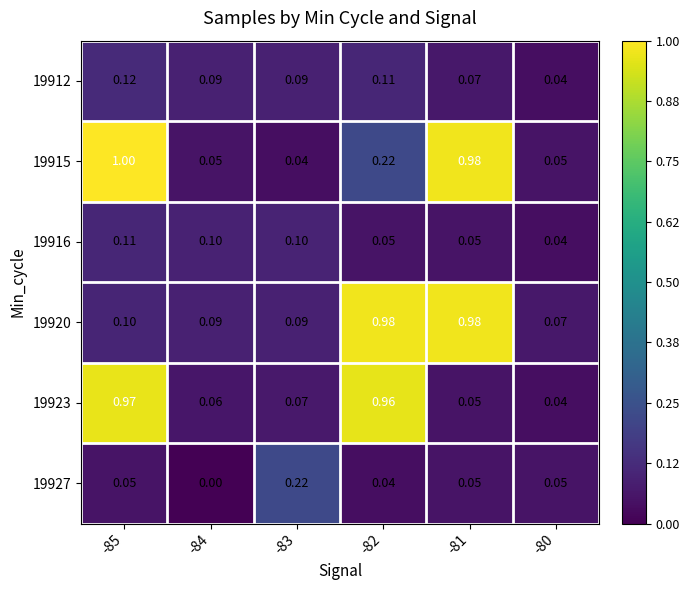

Is the value of 19916 at -85 greater than the value of 19920 at -80?

Yes